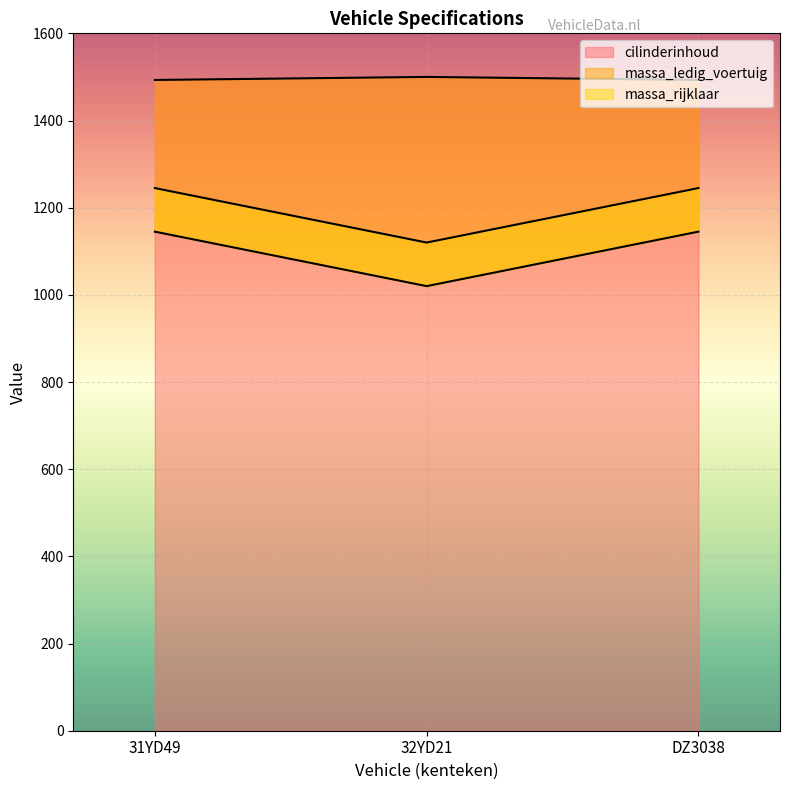

What is the value of the massa_rijklaar point at the 2nd from the left?

1120